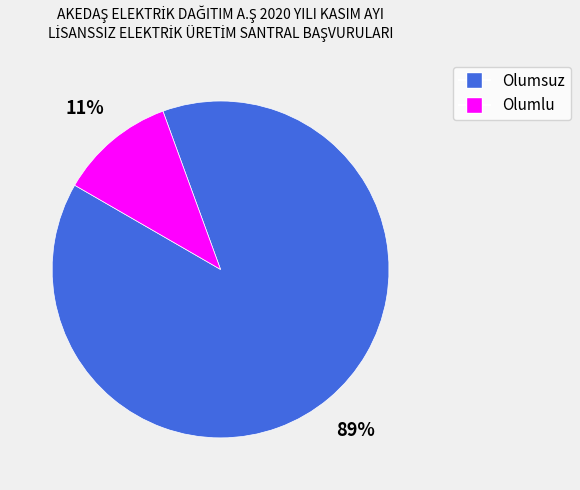

Between Olumsuz and Olumlu, which is larger?

Olumsuz